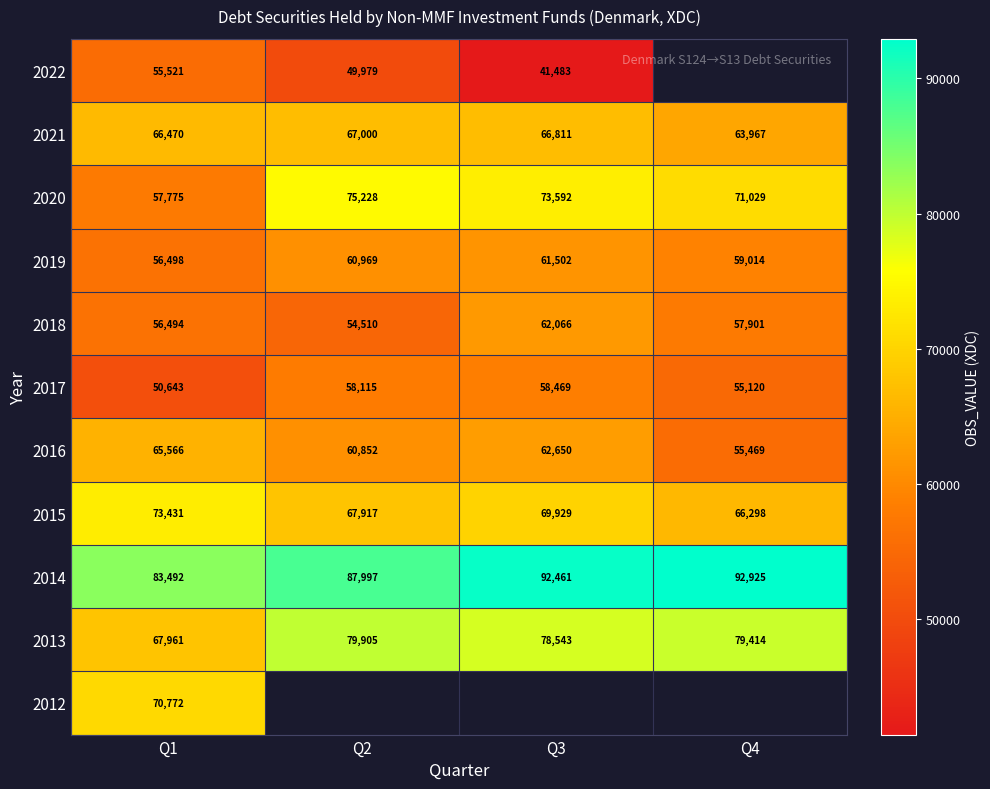

The value of 2018 at Q1 is 73602.7. True or false?

False